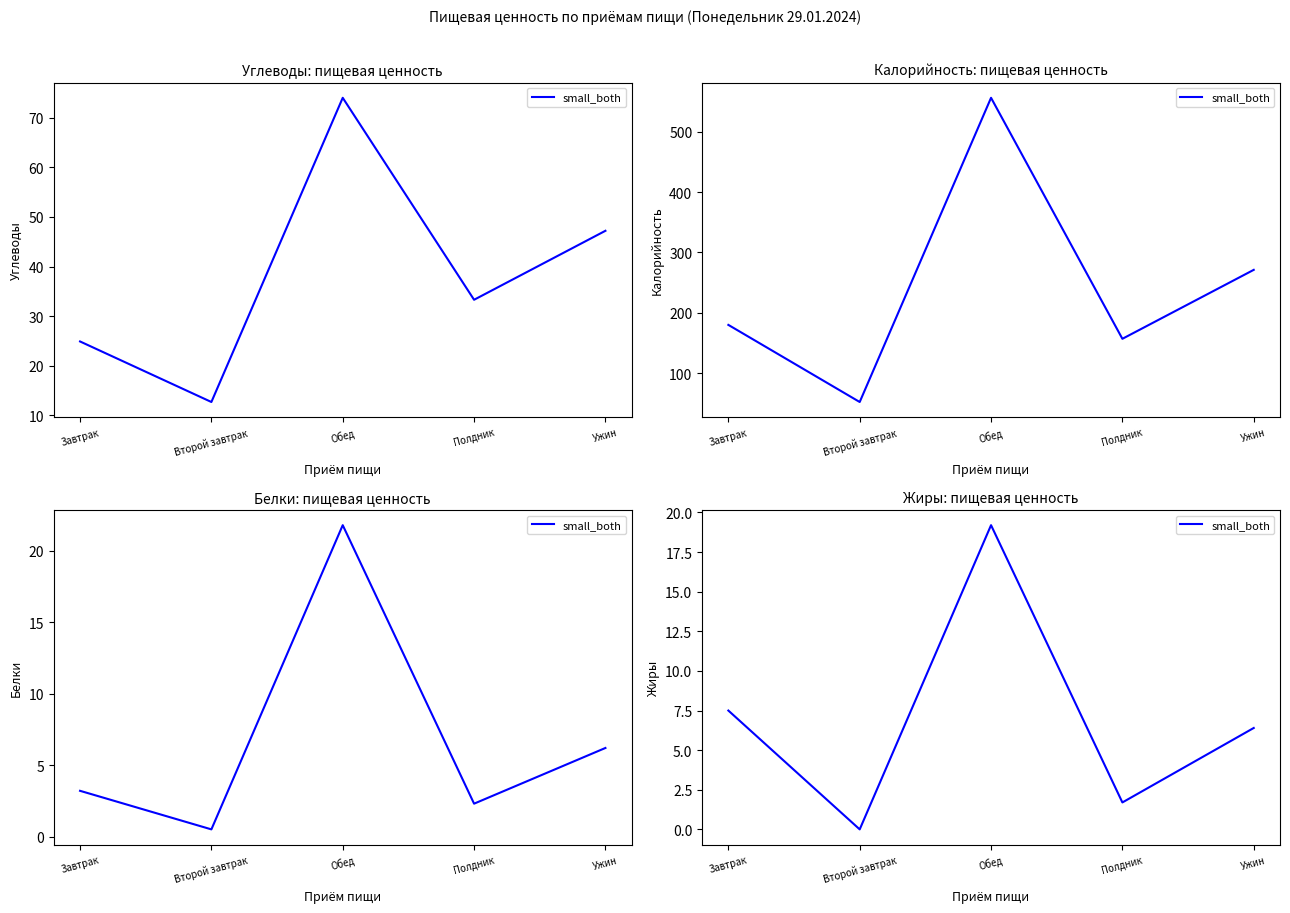

How many values are above zero?

4